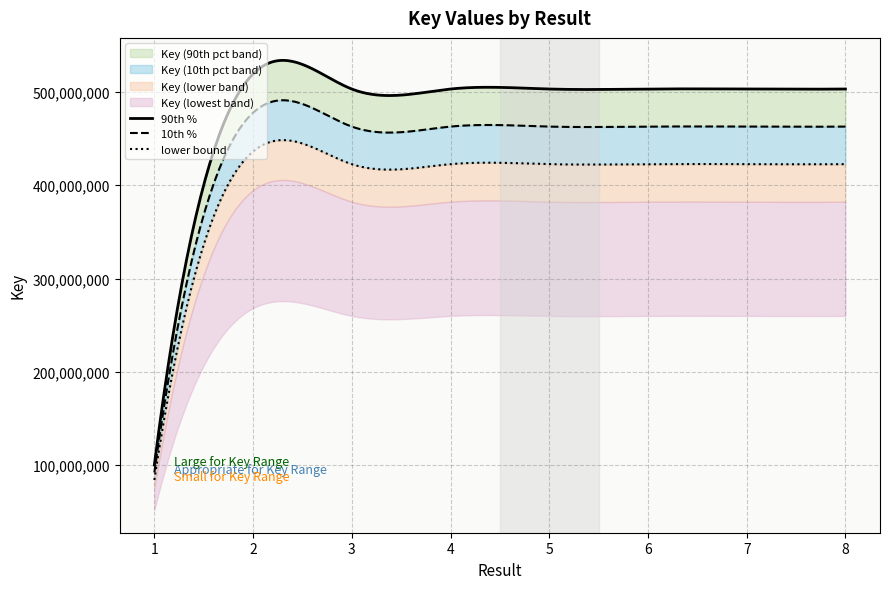

What is the value of the 5th point from the left?

503079078